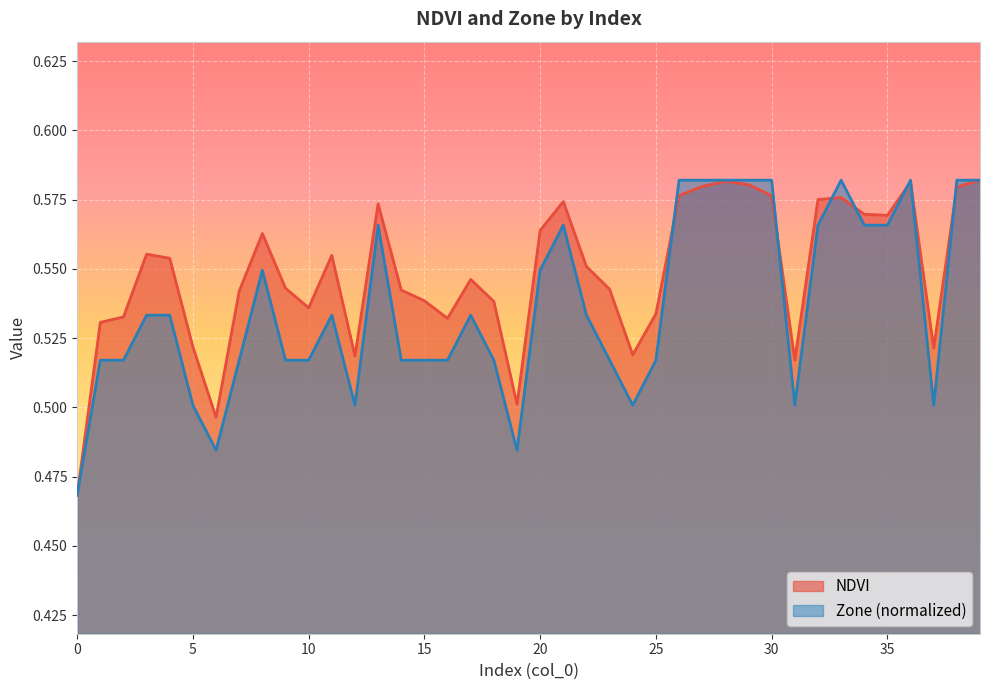

List the series in order of their overall mean, lowest first.

Zone (normalized), NDVI